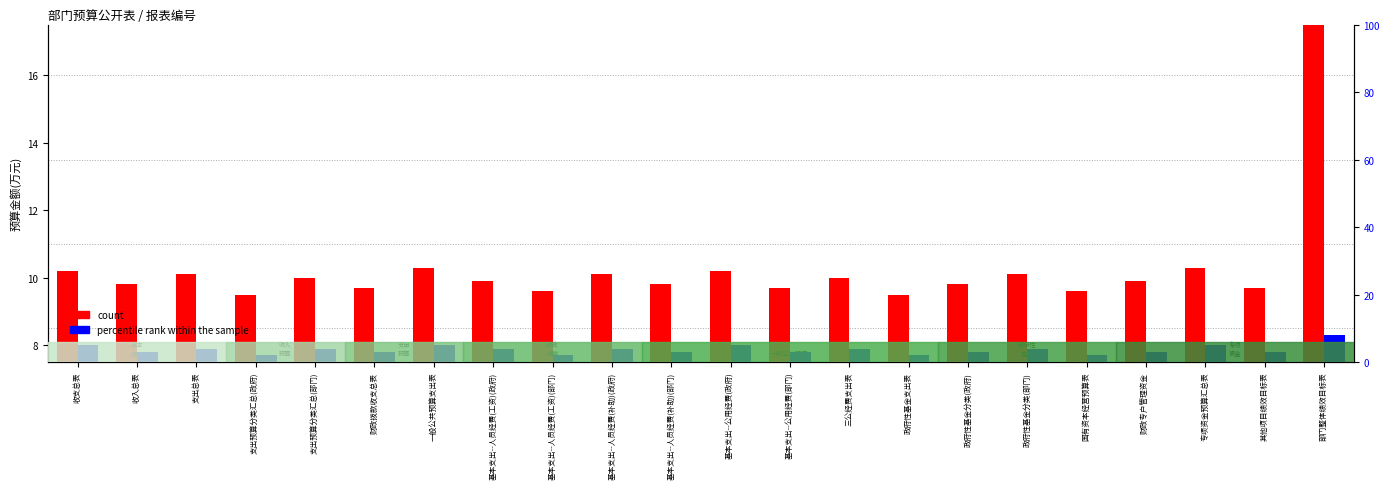

What is the difference between the highest and lowest values at 其他项目绩效目标表?

6.7